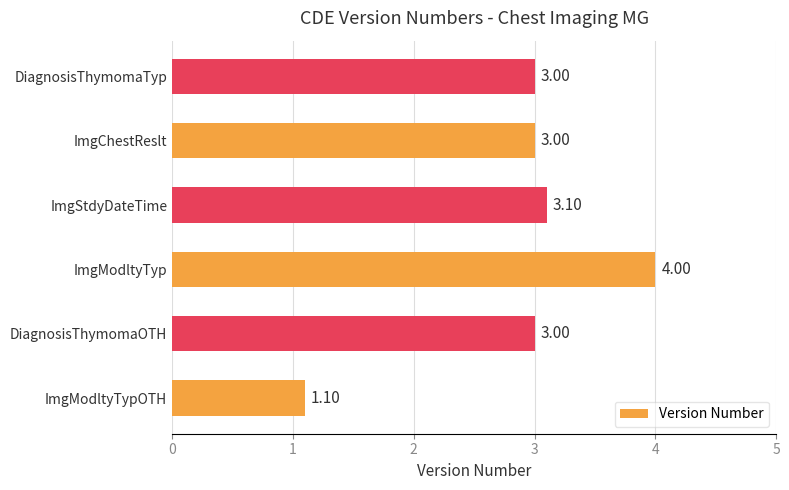

What is the change in value from ImgModltyTypOTH to ImgChestReslt?

+1.9